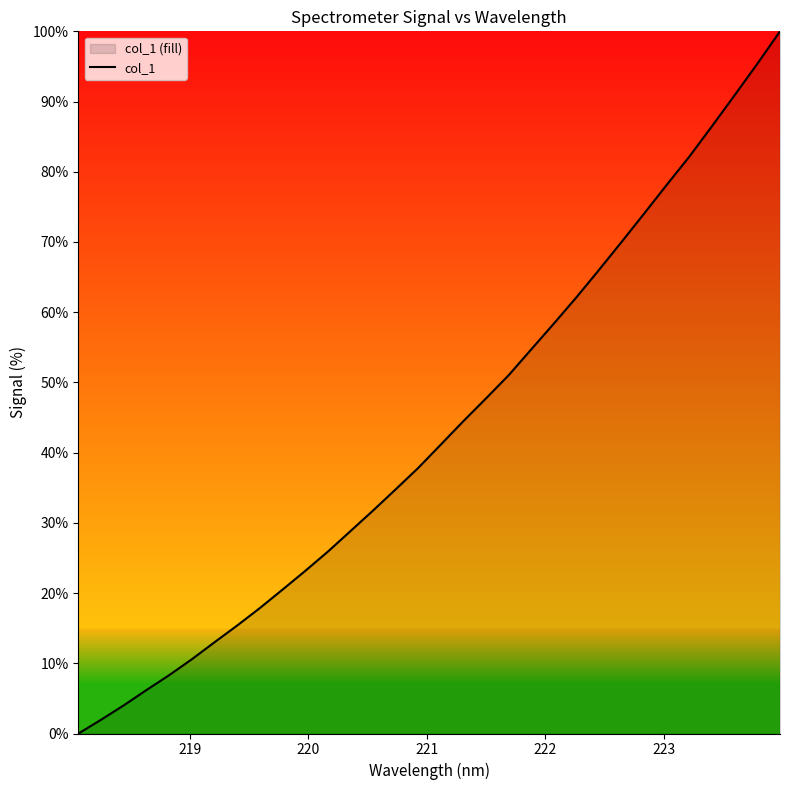

How many lines are shown in the chart?

1